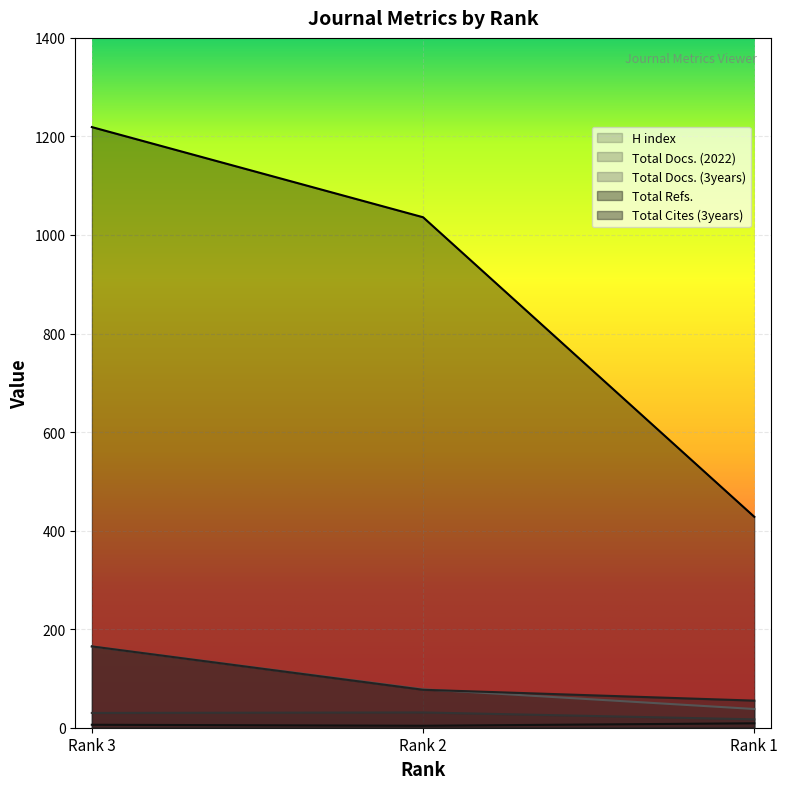

At which label is H index closest to 6?

Rank 3